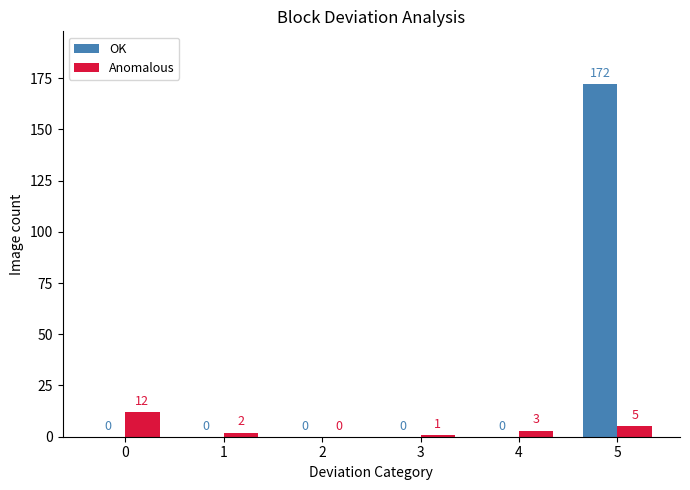

Where is Anomalous nearest to the value 6?

5